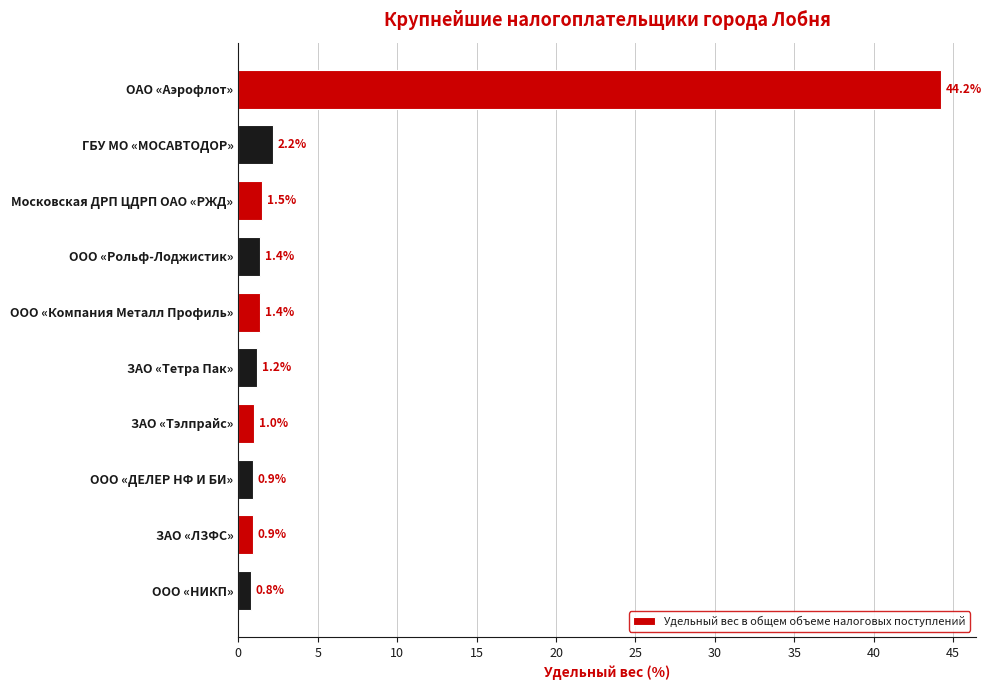

Which label corresponds to the smallest value in the chart?

ООО «НИКП»